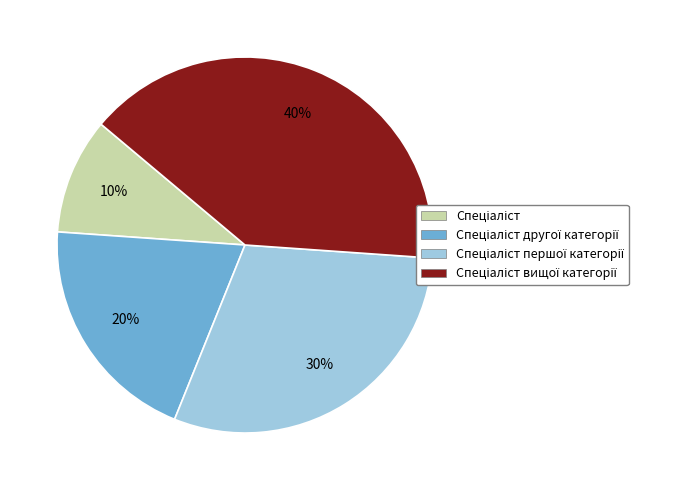

To the nearest percent, what is the average slice percentage?

25%